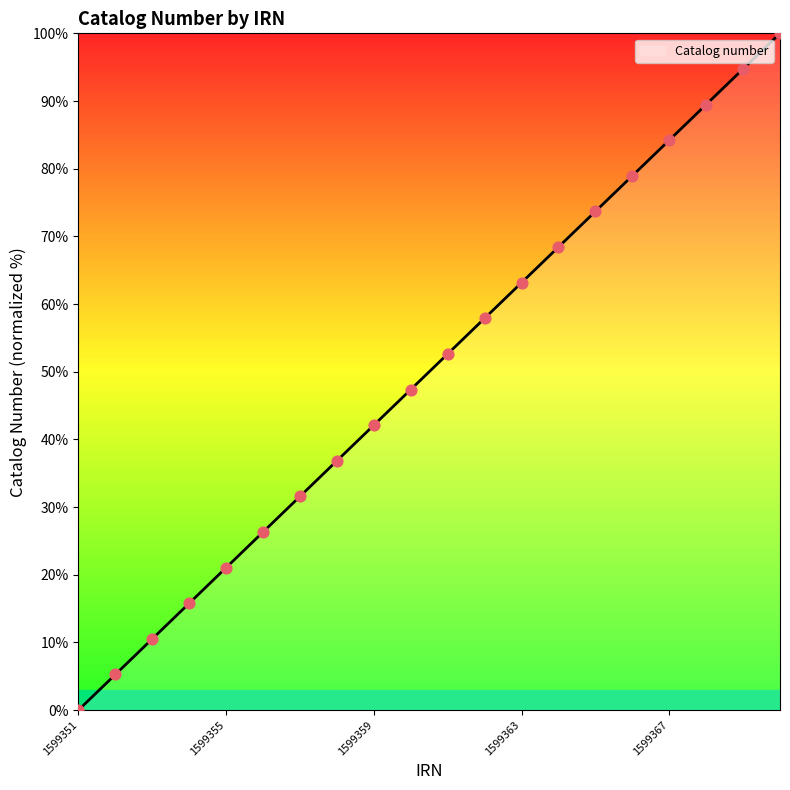

Between 1599365 and 1599369, which is larger?

1599369